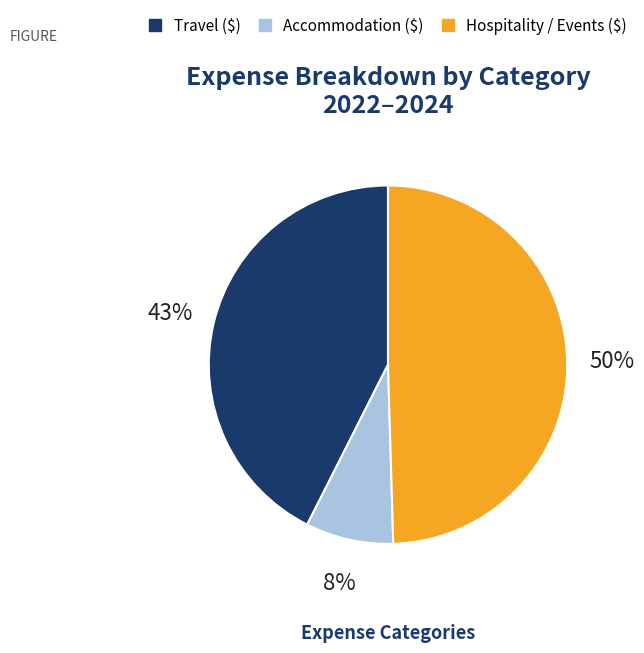

The Accommodation ($) slice represents 20% of the pie. True or false?

False